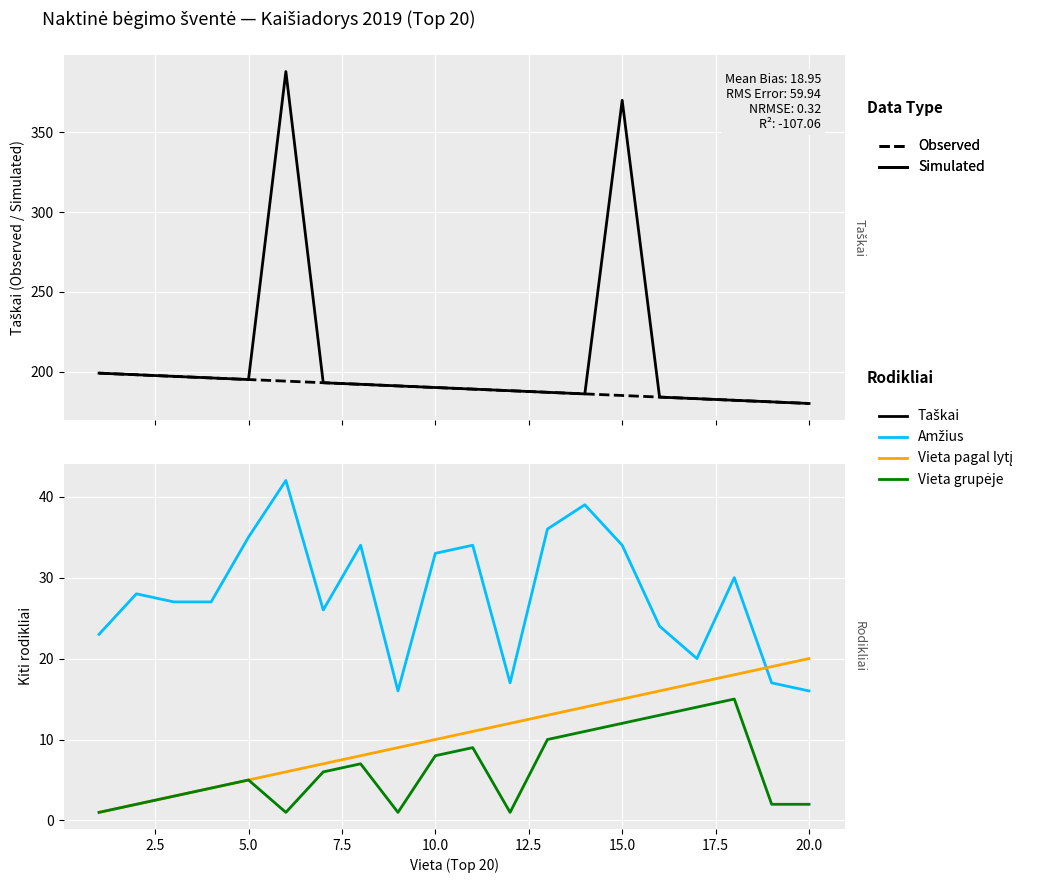

Which series has the largest total across all categories?

Simulated